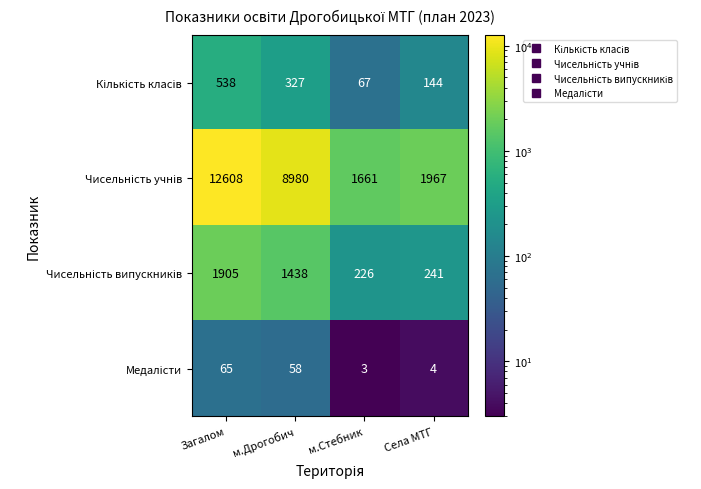

What is the total value across all series at Загалом?

15116